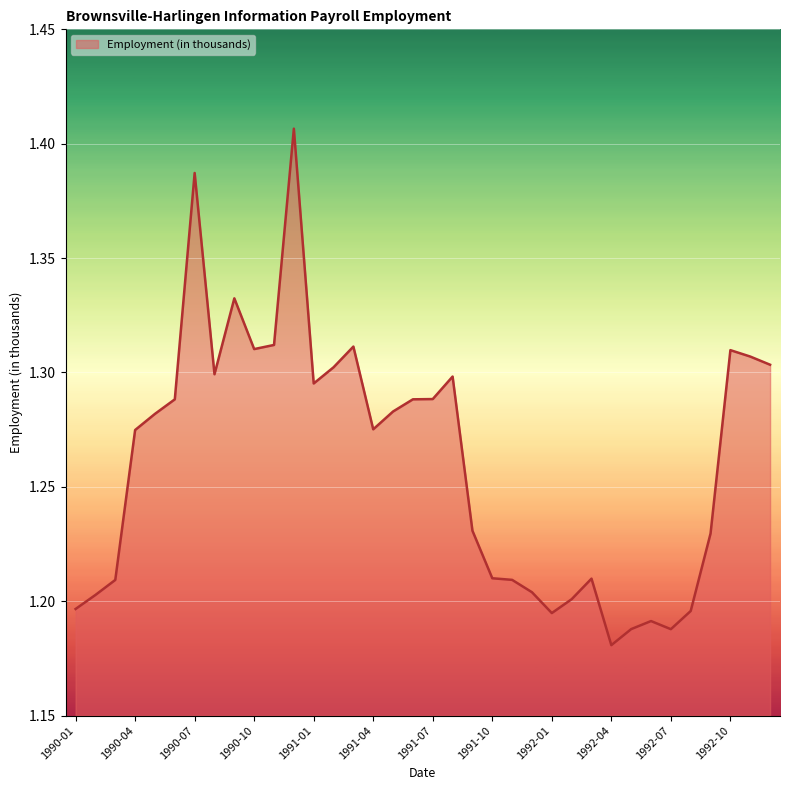

What is the difference between the second highest and second lowest values?

0.2